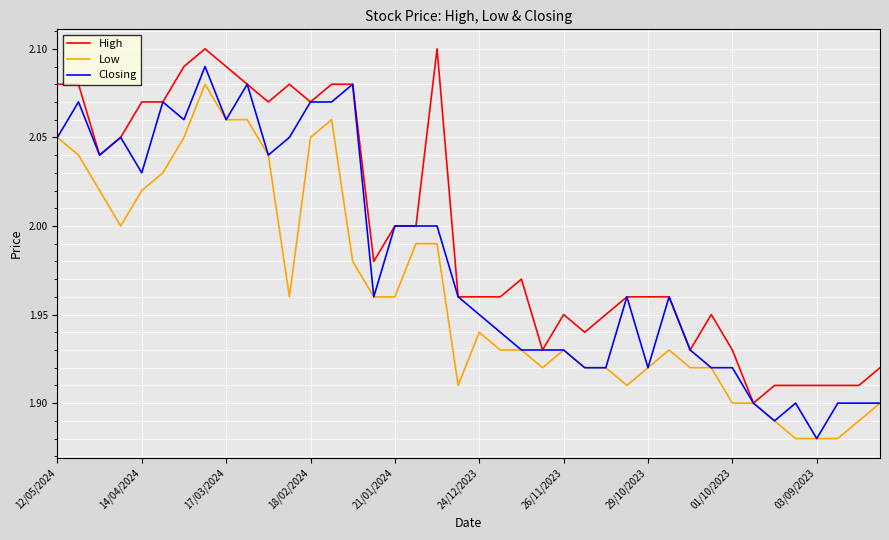

Which series has the largest total across all categories?

High